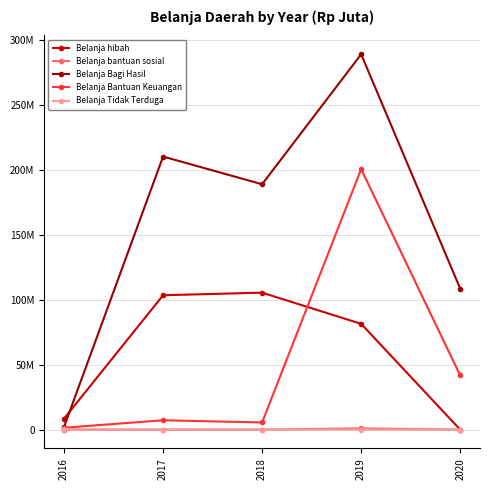

Is the value of Belanja Bagi Hasil at 2020 greater than the value of Belanja bantuan sosial at 2017?

Yes